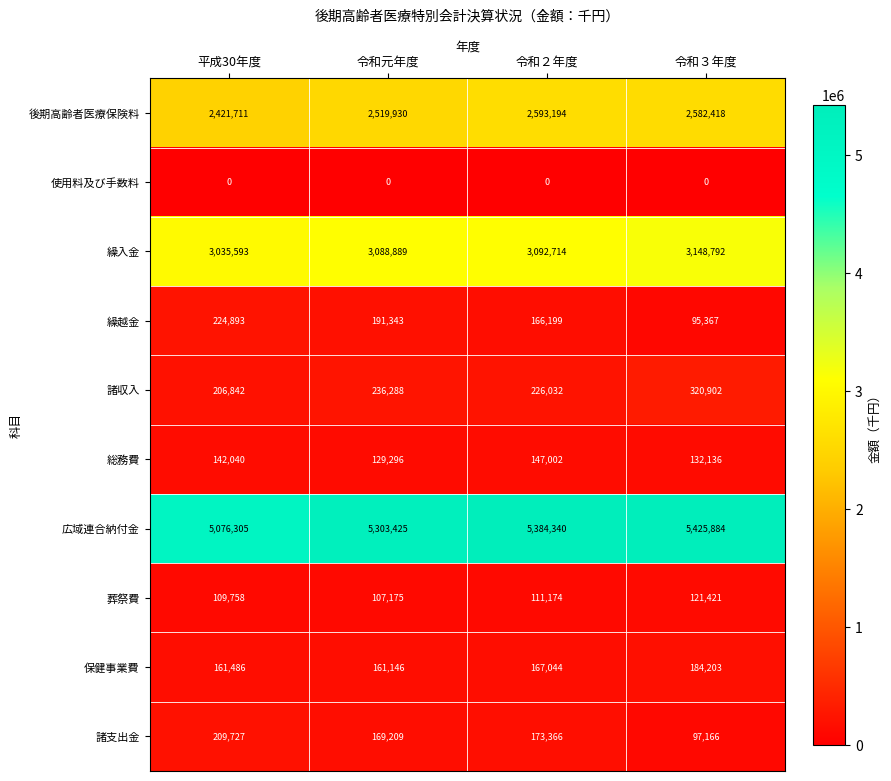

Which series changed the most between 令和元年度 and 令和２年度?

広域連合納付金